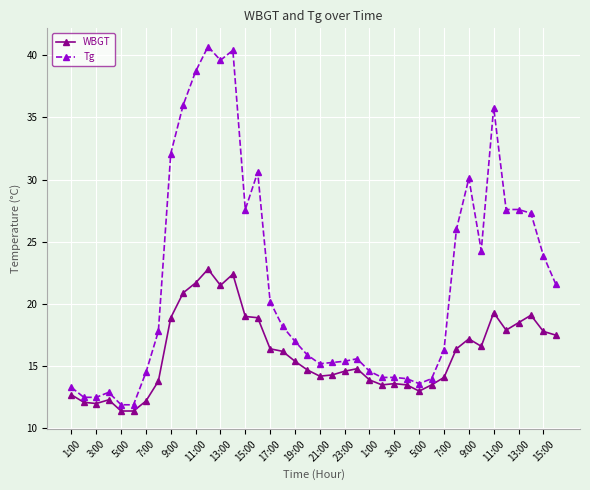

What are all the series names shown in the legend?

WBGT, Tg